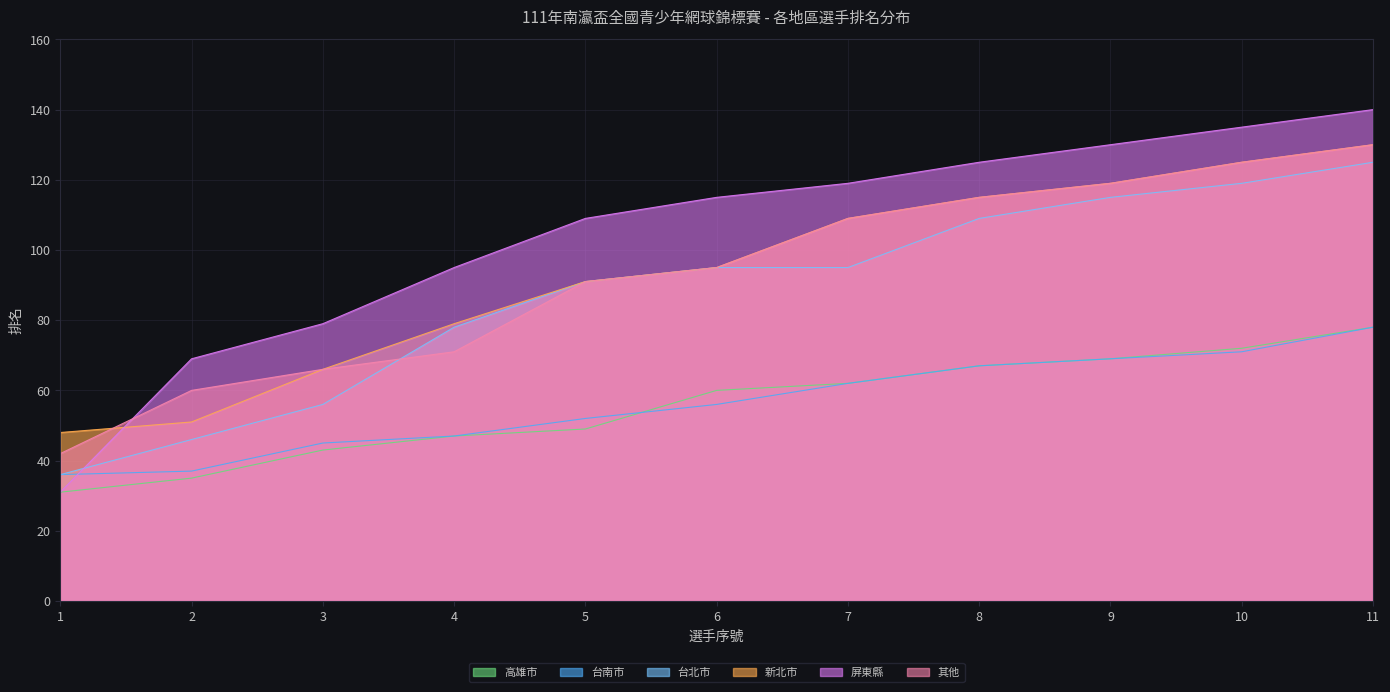

What is the approximate value of 其他 at 5, to the nearest 10?

90